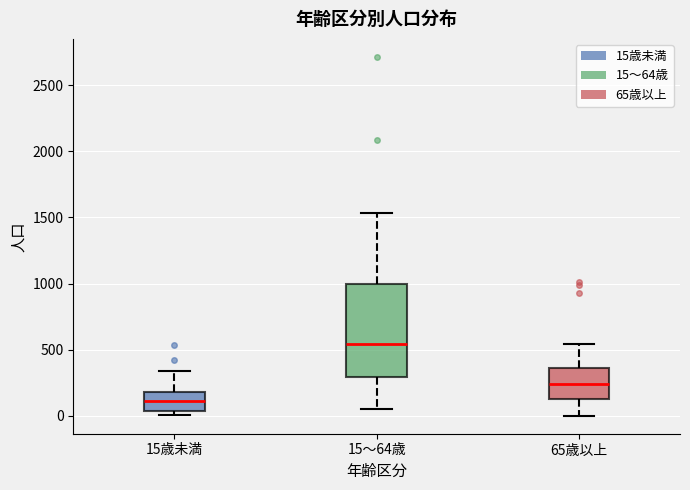

Where does the upper whisker of the box for 15歳未満 end on the y-axis? The values are not printed on the chart, so give them approximately, as read against the axis.

350